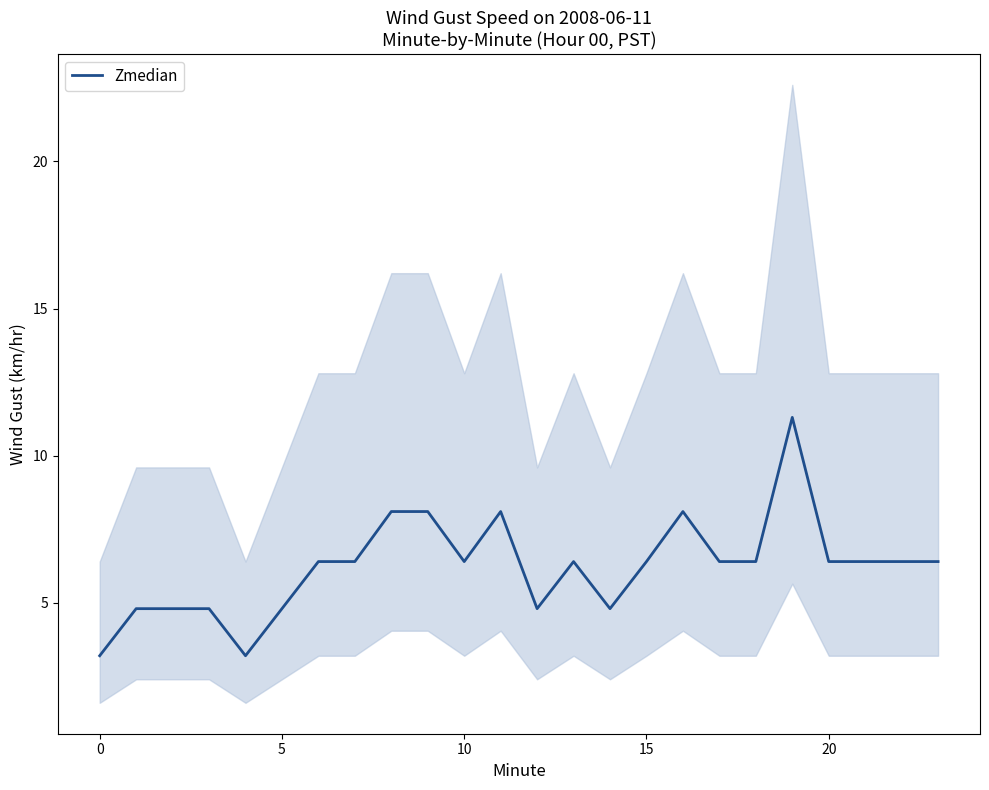

What is the approximate value at 22?

6.4